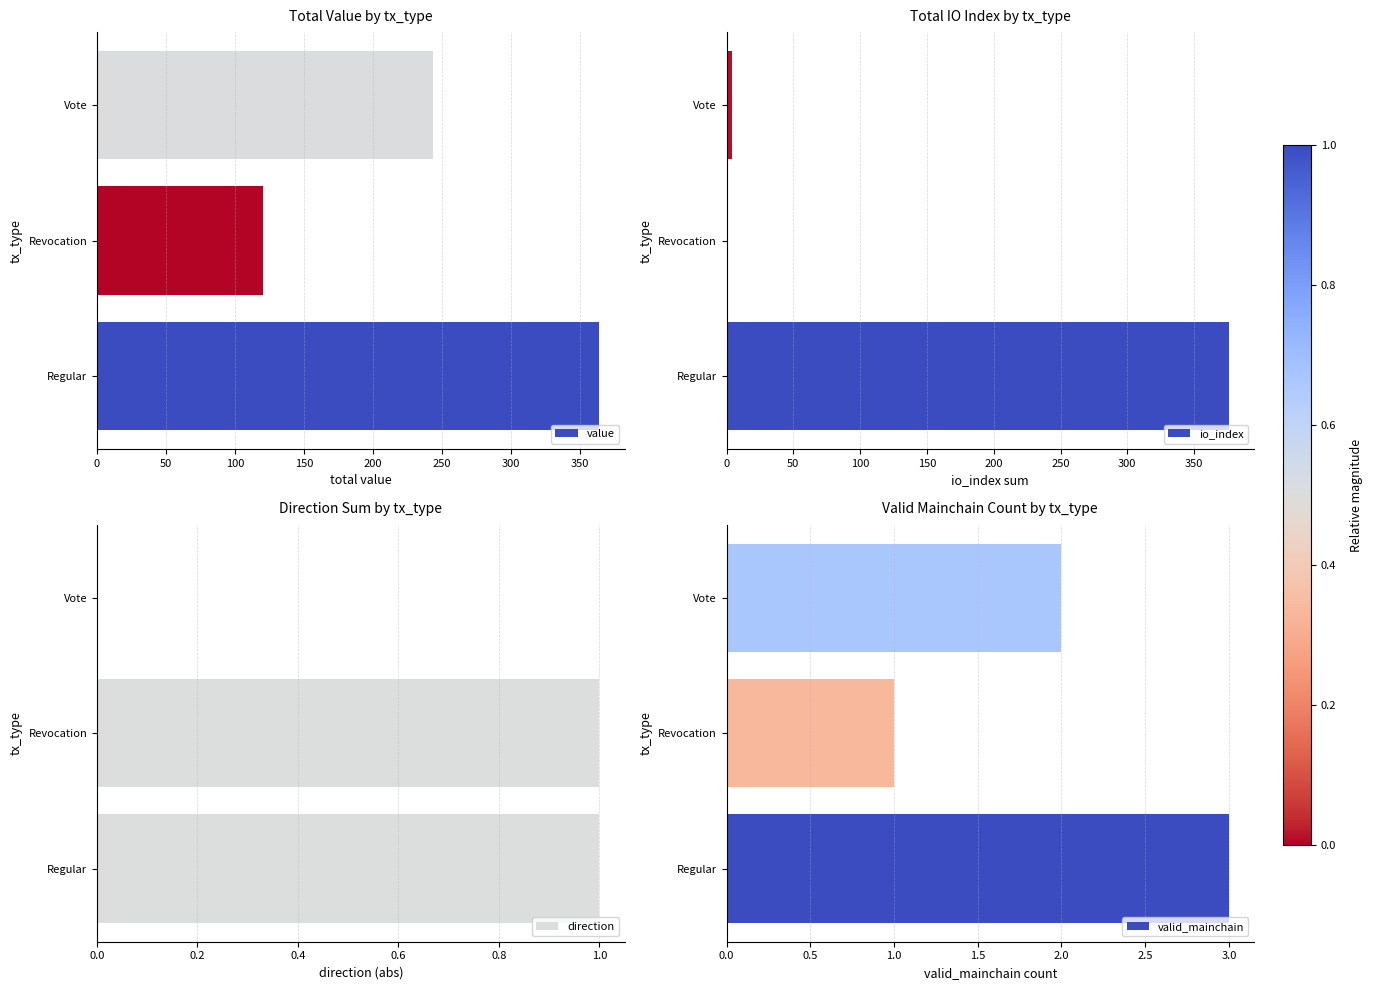

True or false: value has a value of 243.7 at Vote.

True